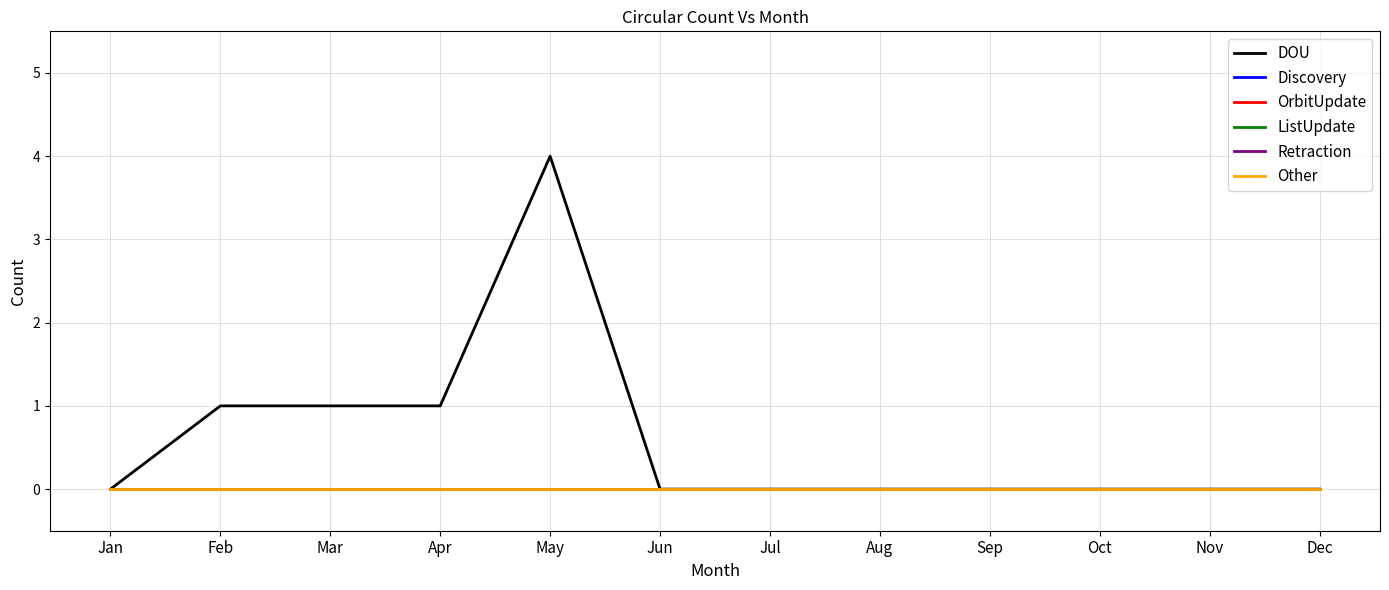

Which has a higher value, Jul or Jun?

Jul